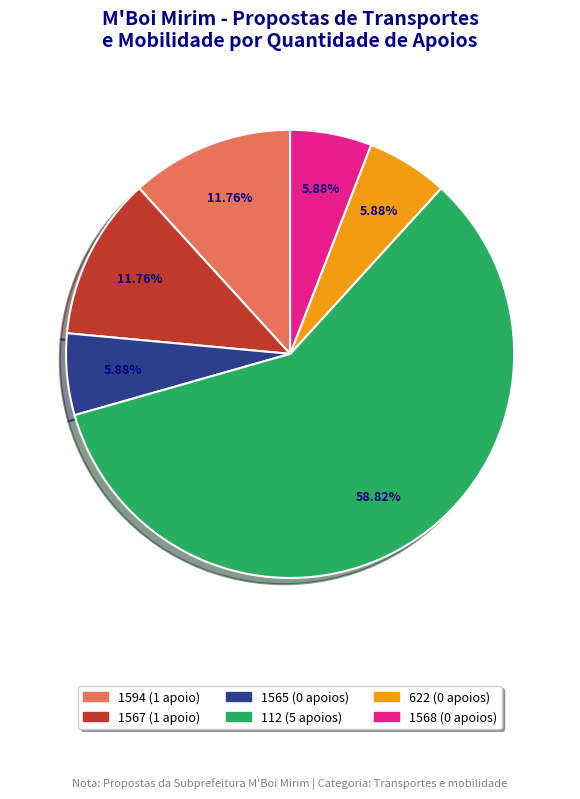

How much of the chart is everything except 1567?

88.2%